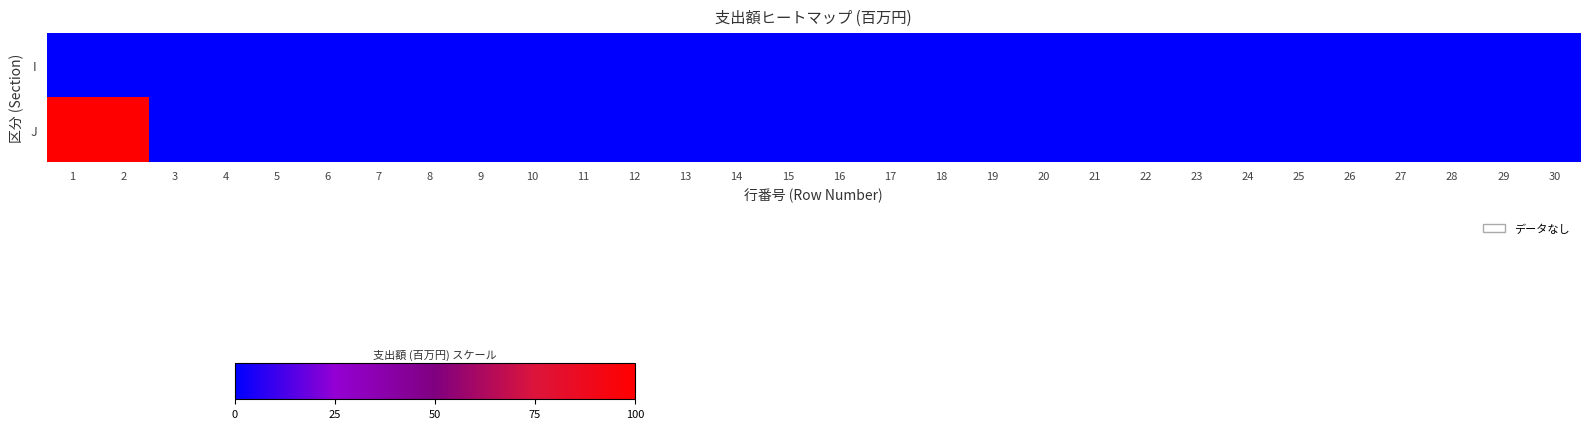

At how many categories does at least one series exceed 59?

2